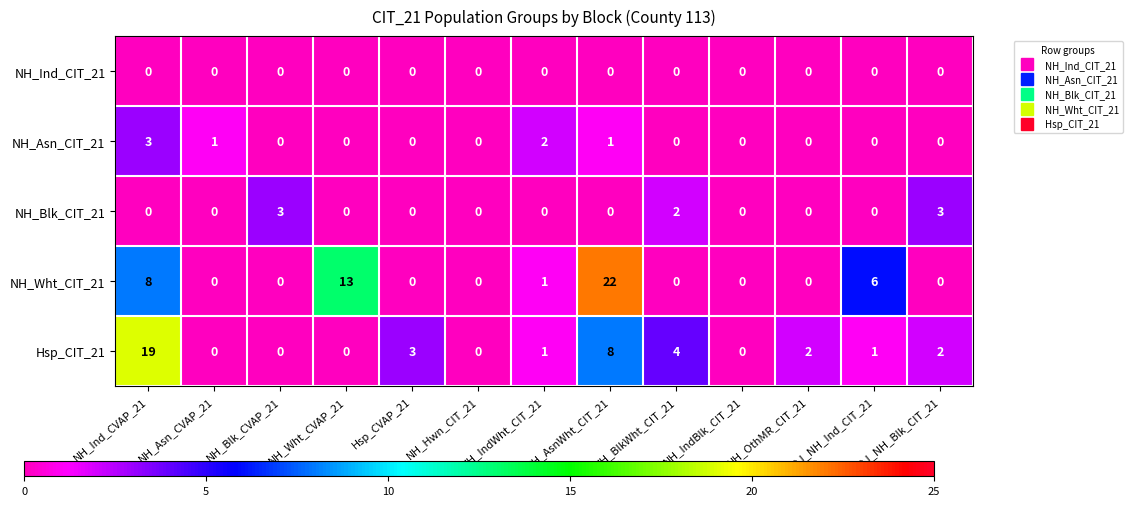

What is the difference between the highest and lowest values at NH_Ind_CVAP_21?

19